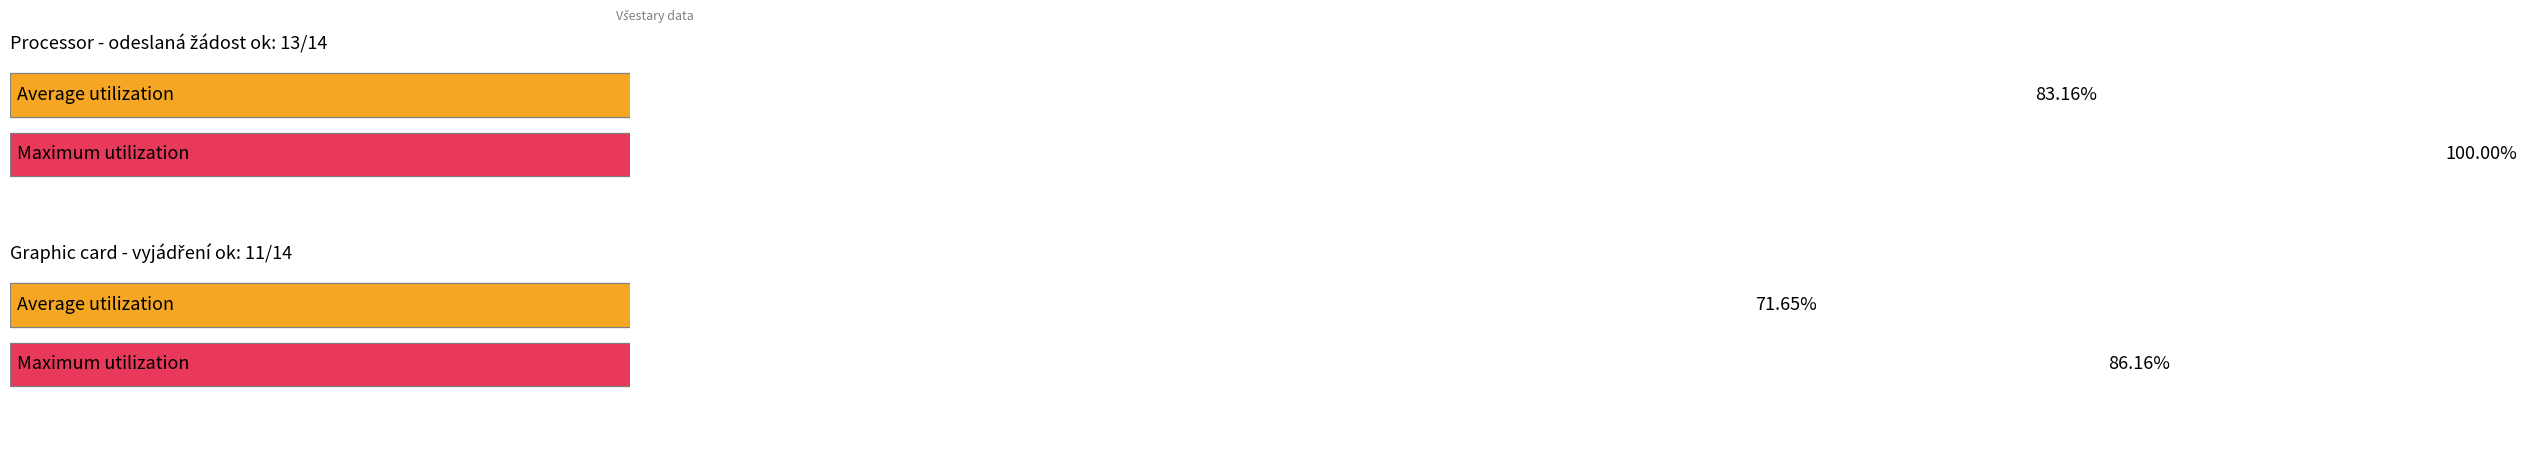

What position from the right is vyjádření?

1